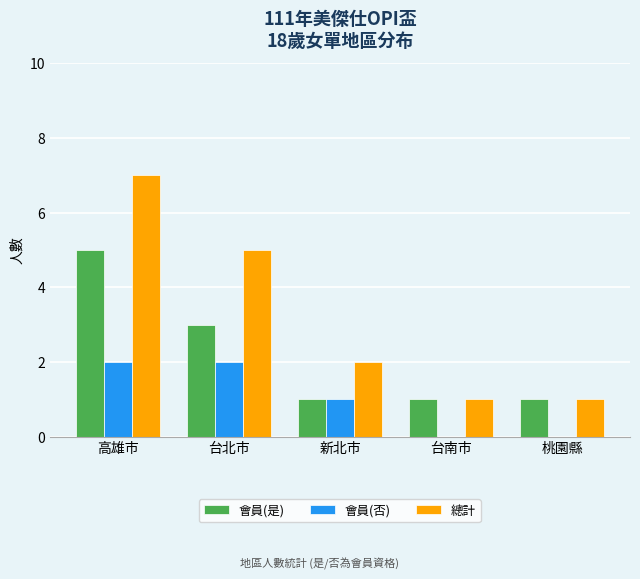

Which series has the largest total across all categories?

總計